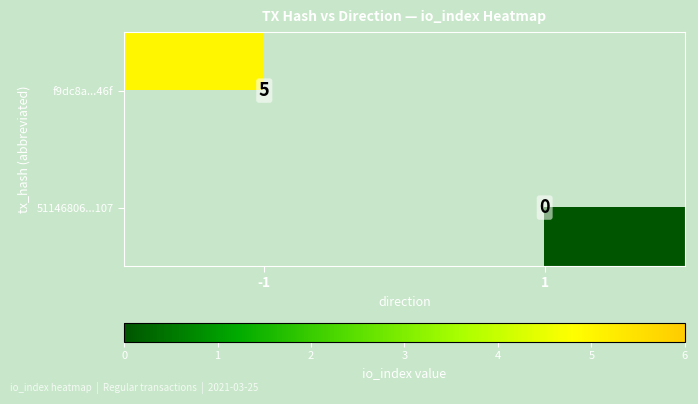

Between 1 and -1, which is larger?

-1